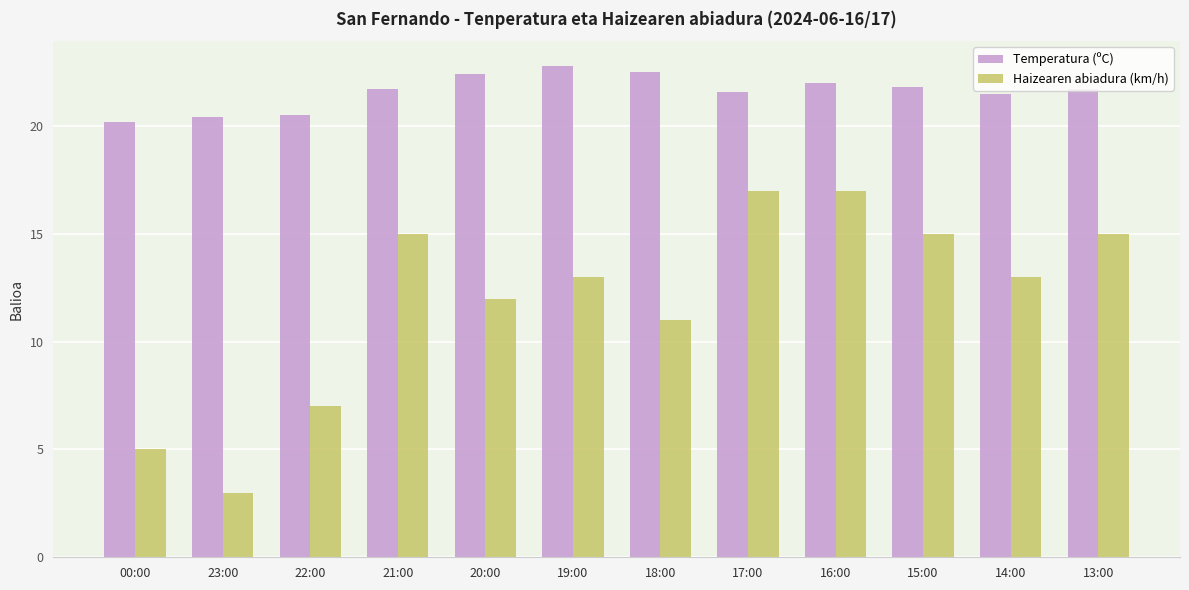

At 18:00, list the series in order from largest to smallest.

Temperatura (ºC), Haizearen abiadura (km/h)